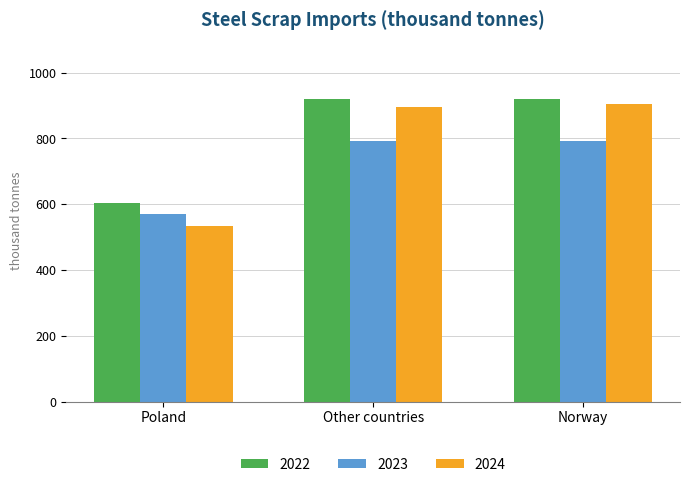

Reading right to left, what are all the values shown in this chart?

2022: Norway=920	Other countries=920	Poland=603
2023: Norway=791	Other countries=791	Poland=569
2024: Norway=904	Other countries=894	Poland=534